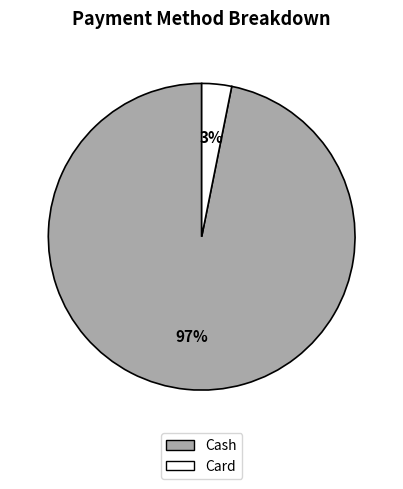

Is there a majority slice in this chart?

Yes